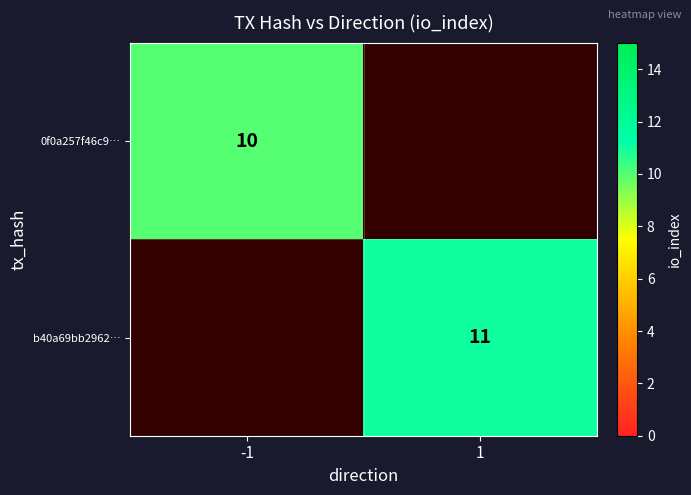

How many distinct data groups are displayed?

2